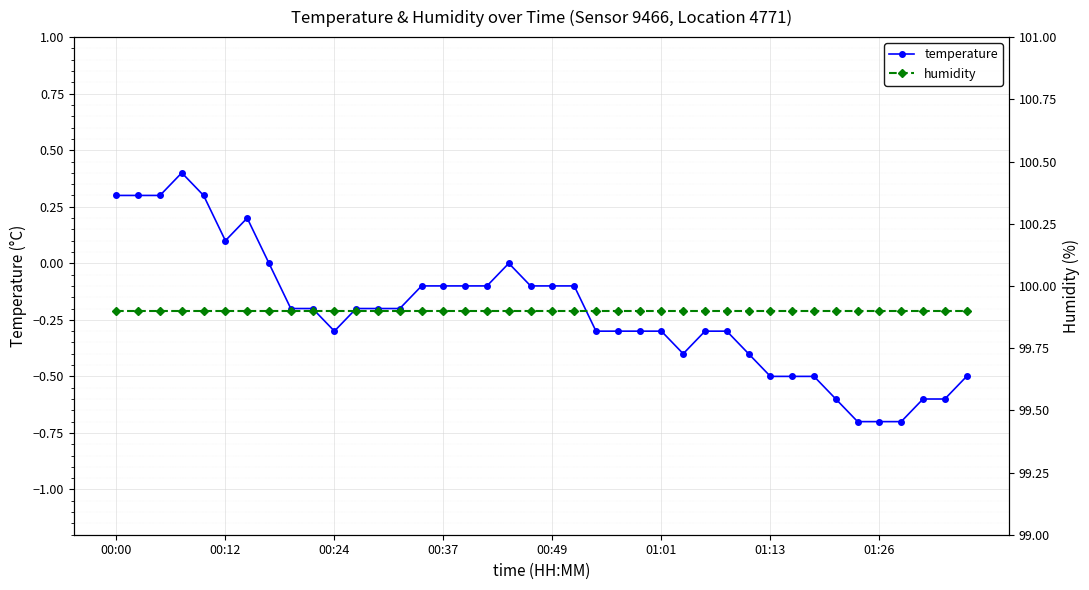

What is the minimum value for temperature?

-0.7